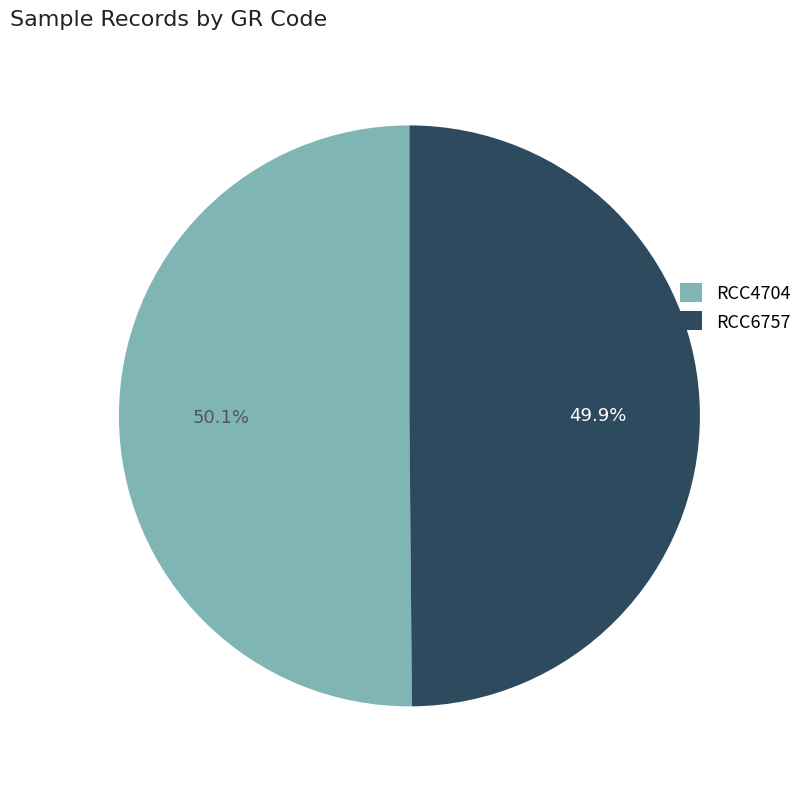

Is there a majority slice in this chart?

Yes